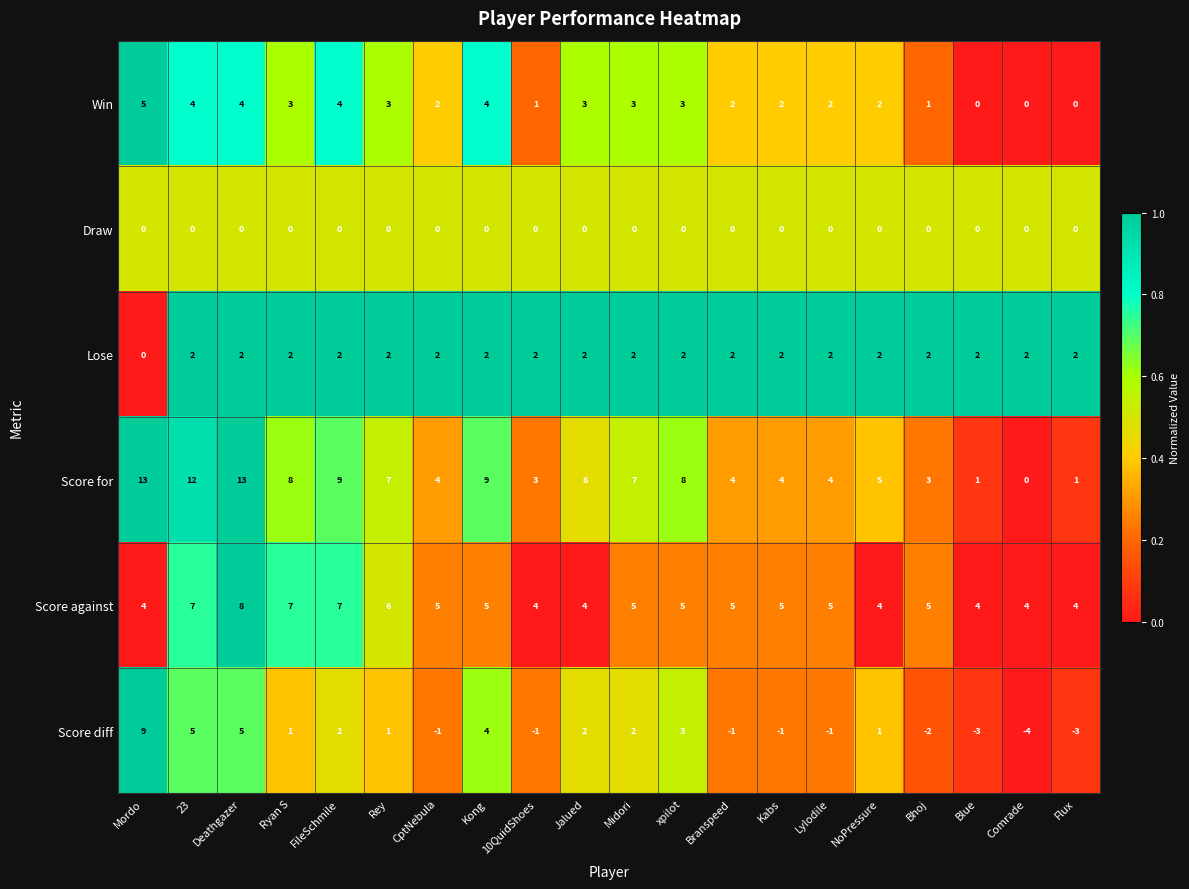

What is the maximum value shown in the chart?

13